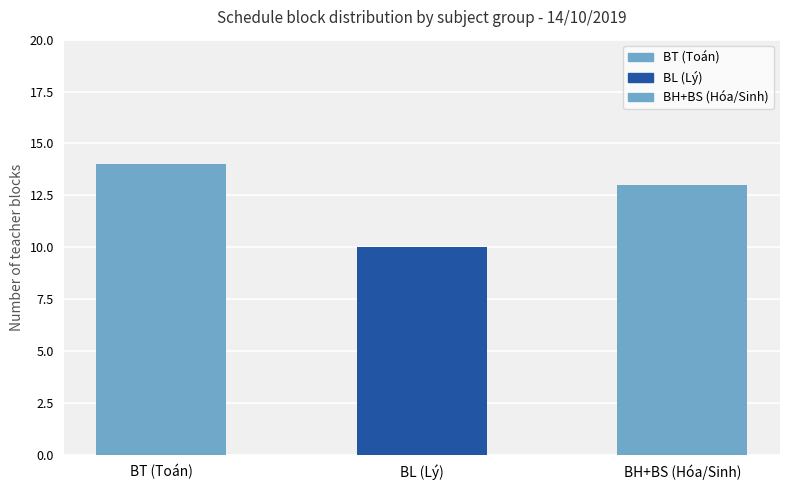

Which label corresponds to the largest value in the chart?

BT (Toán)